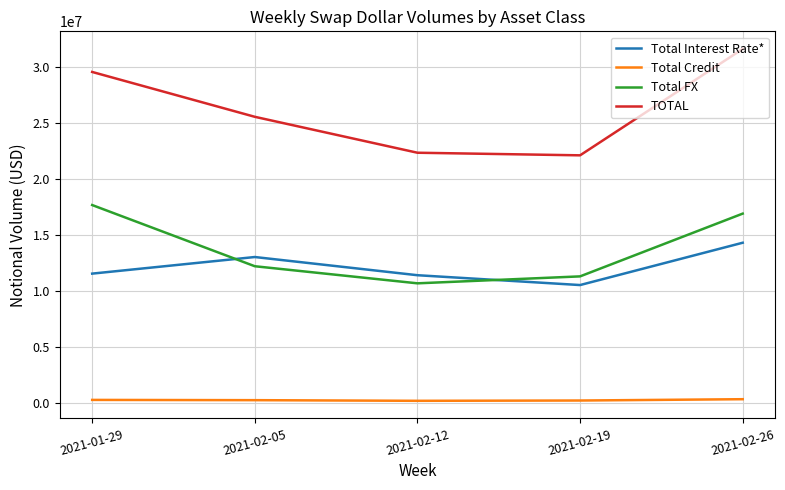

Which series has the largest total across all categories?

TOTAL